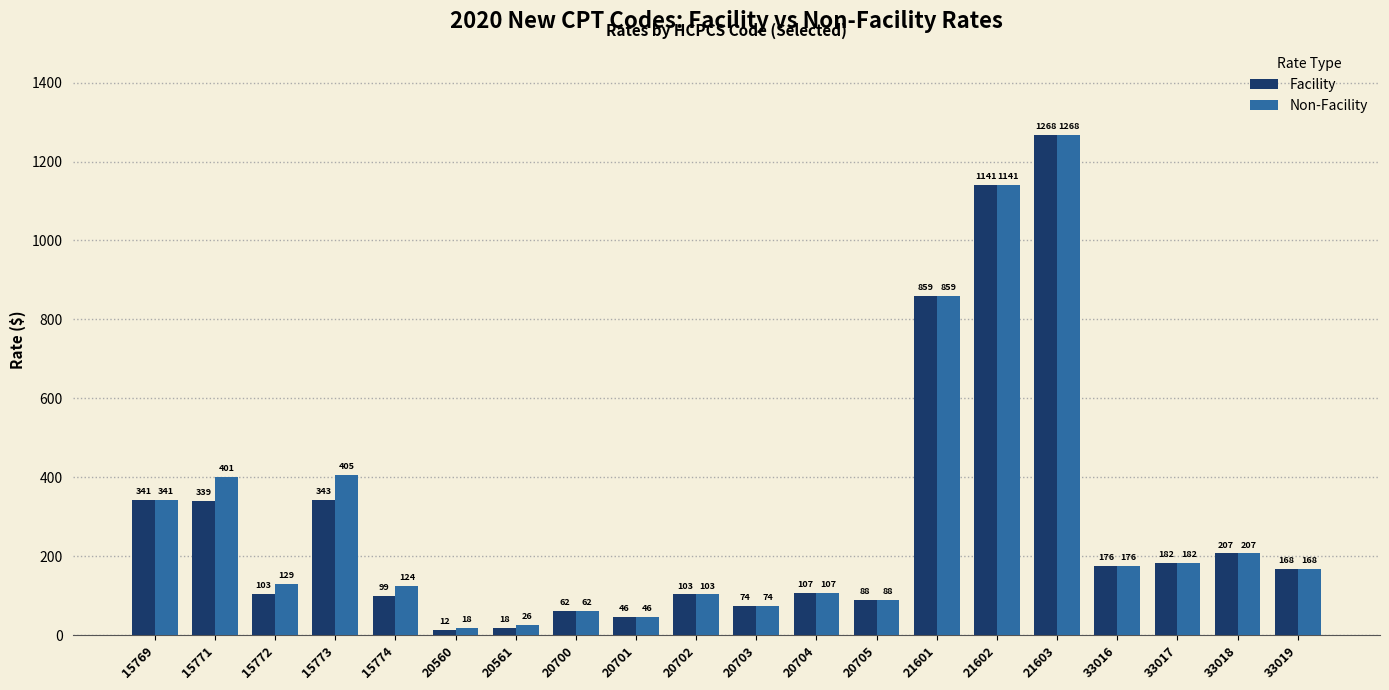

The Non-Facility series shows 26.5 at 20561. True or false?

True